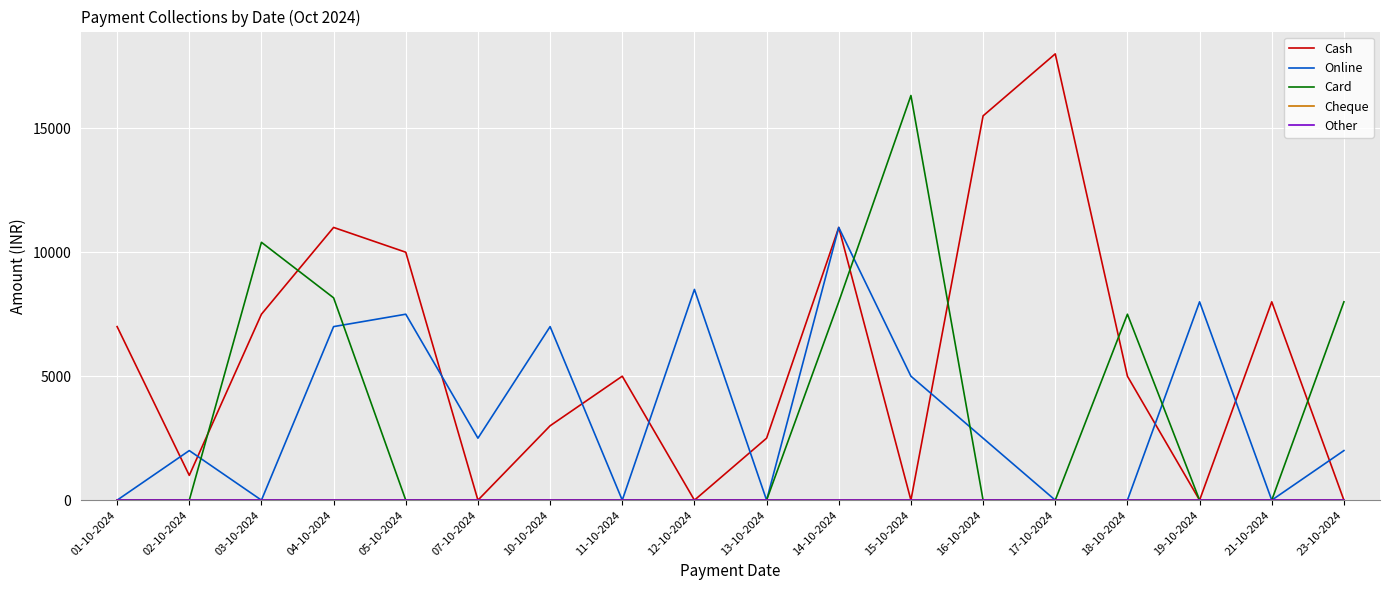

Is the value of Cash at 21-10-2024 greater than the value of Other at 15-10-2024?

Yes